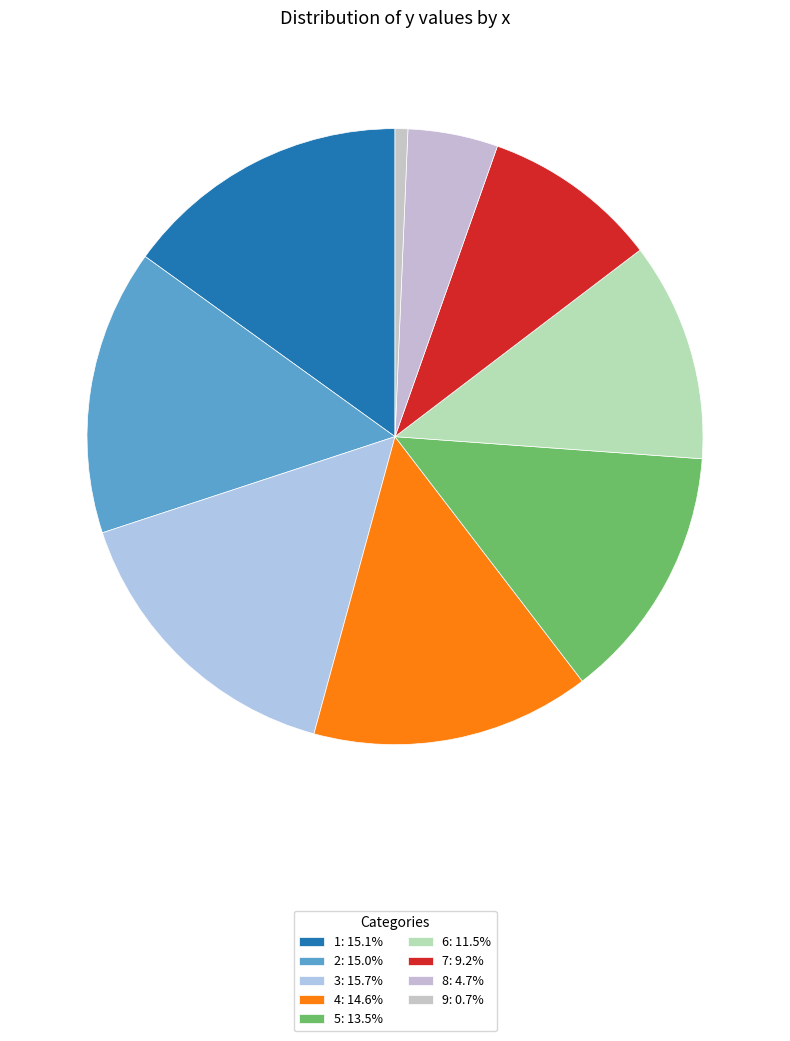

Does 1 represent more than half of the total?

No